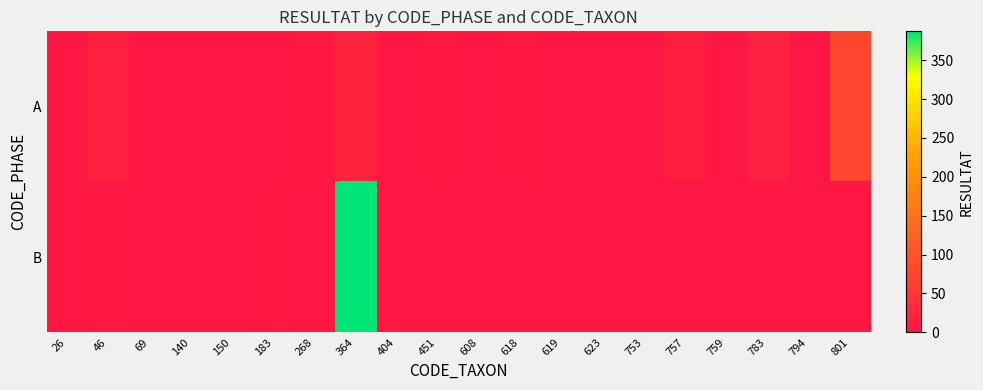

List the series in order of their peak value, lowest first.

A, B